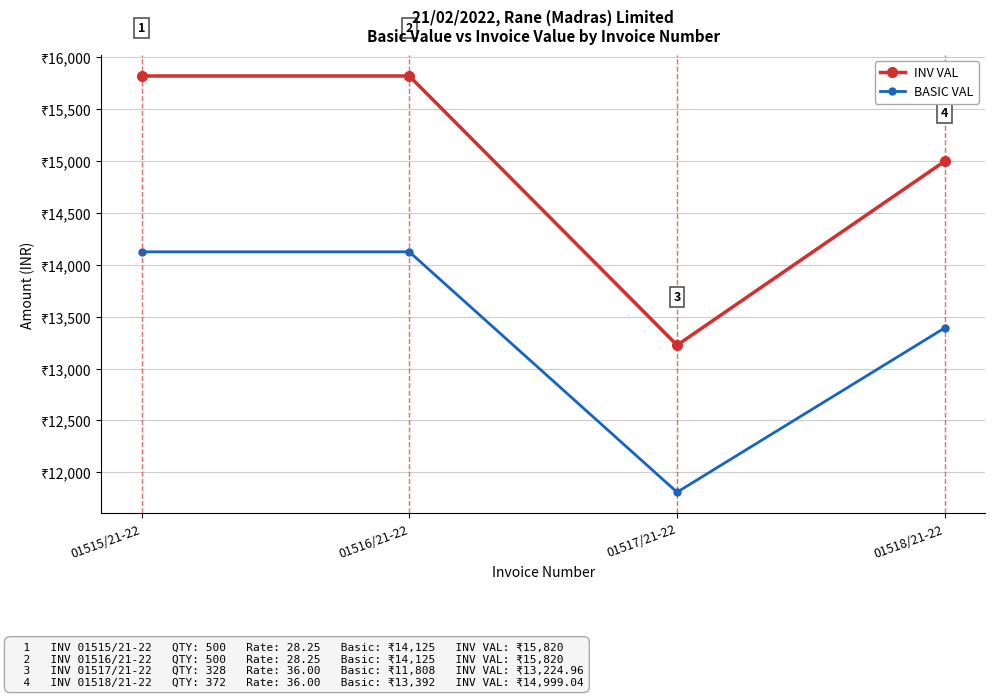

Which category has the lowest value in the BASIC VAL series?

01517/21-22